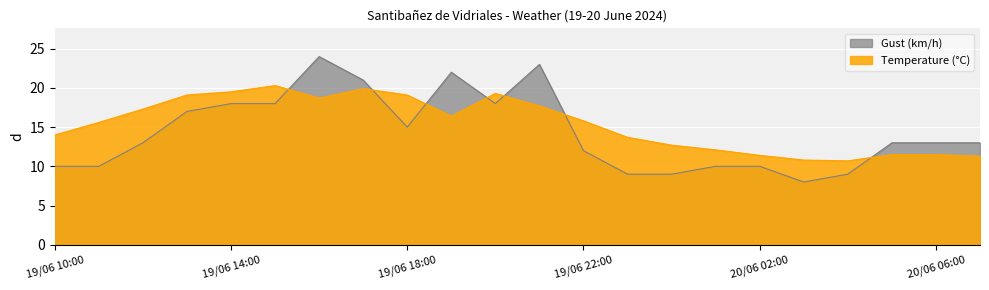

Reading left to right, transcribe all the data shown in this chart.

19/06 10:00=14.0	19/06 11:00=15.6	19/06 12:00=17.3	19/06 13:00=19.1	19/06 14:00=19.5	19/06 15:00=20.3	19/06 16:00=18.7	19/06 17:00=19.9	19/06 18:00=19.1	19/06 19:00=16.4	19/06 20:00=19.3	19/06 21:00=17.7	19/06 22:00=15.8	19/06 23:00=13.7	20/06 00:00=12.7	20/06 01:00=12.1	20/06 02:00=11.4	20/06 03:00=10.8	20/06 04:00=10.7	20/06 05:00=11.5	20/06 06:00=11.5	20/06 07:00=11.3